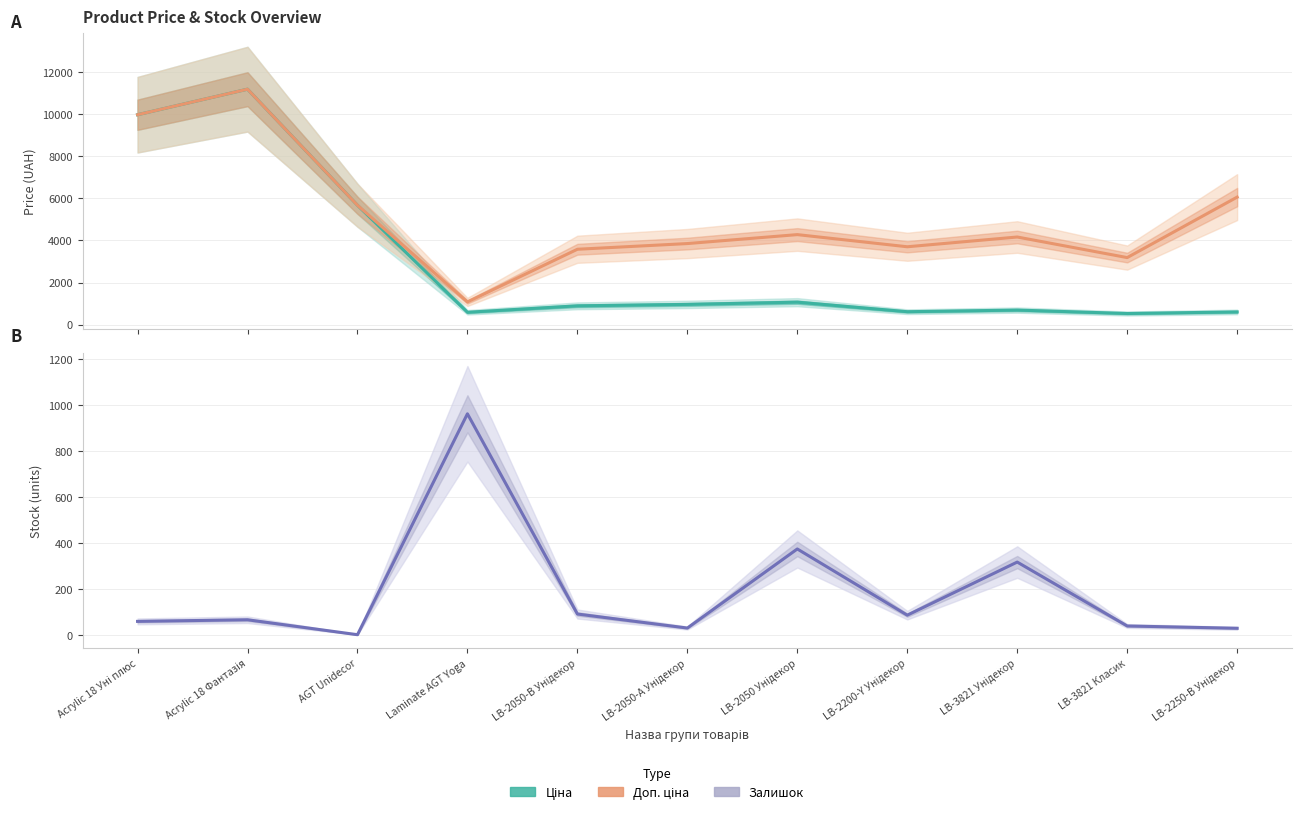

Reading left to right, extract all data points from this chart.

Ціна: 9975.0	11188.2	5673.8	589.9	895.9	963.5	1069.8	617.0	694.3	531.3	606.1
Доп. ціна: 9975.0	11188.2	5673.8	1081.7	3583.6	3854.0	4279.1	3701.9	4165.6	3187.6	6061.2
Залишок: 59.0	66.0	1.0	962.0	91.0	30.0	374.0	86.0	317.0	39.0	29.0